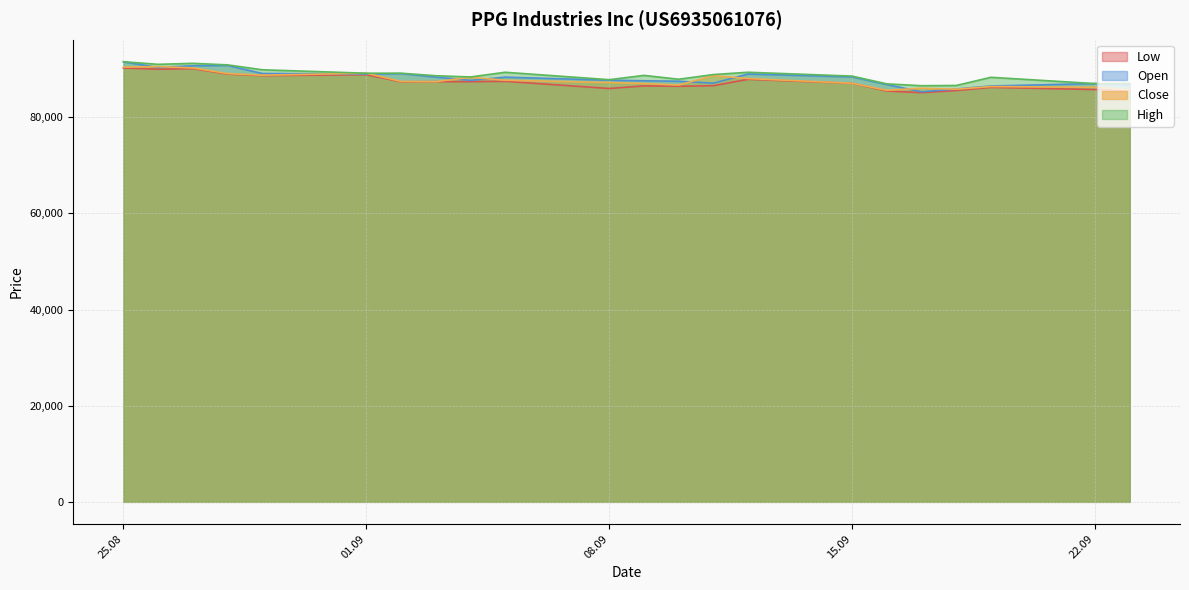

Which series has the largest range (max minus min)?

Open